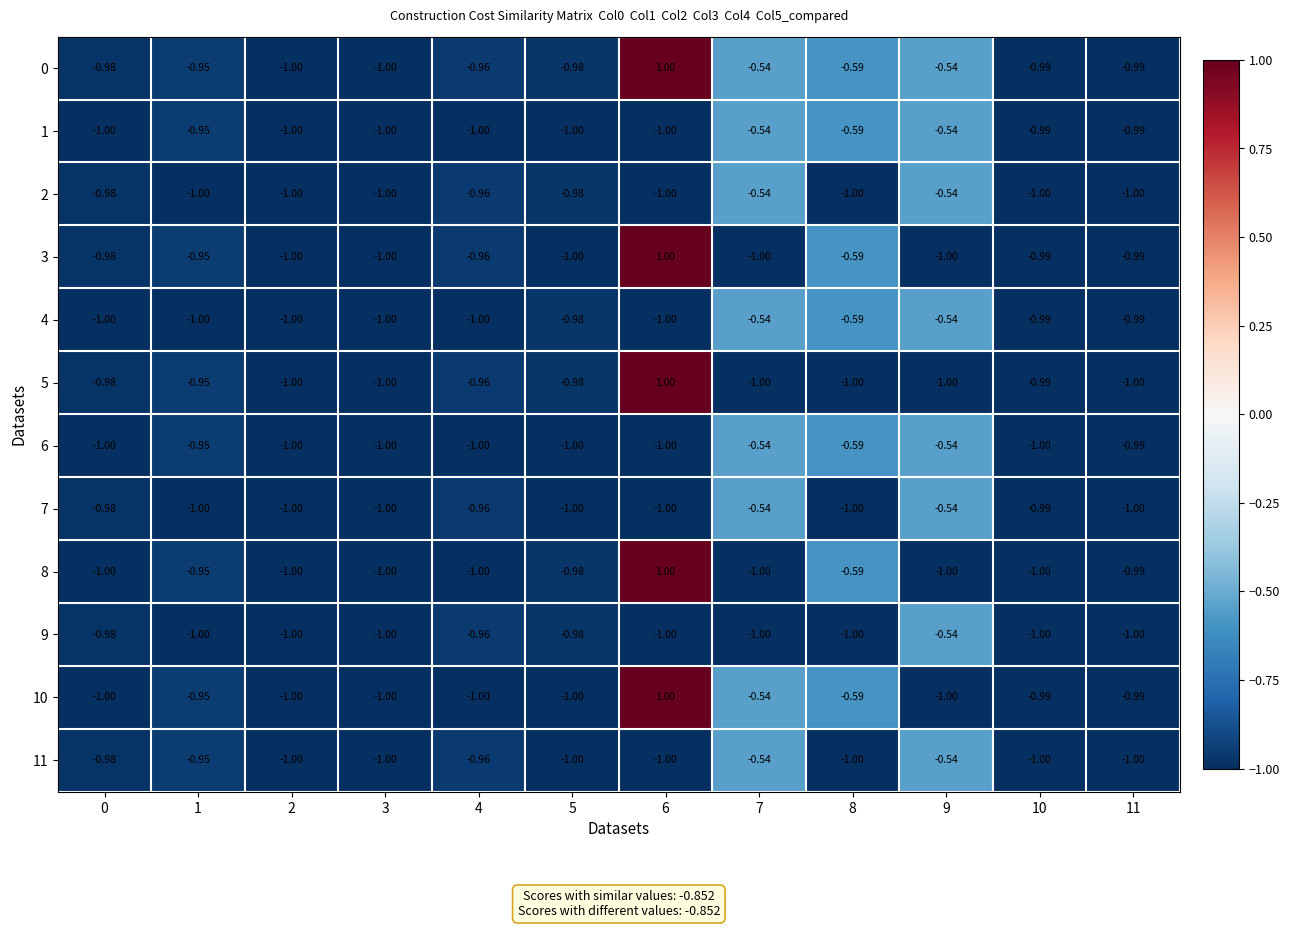

At which category is the sum across all series the highest?

6